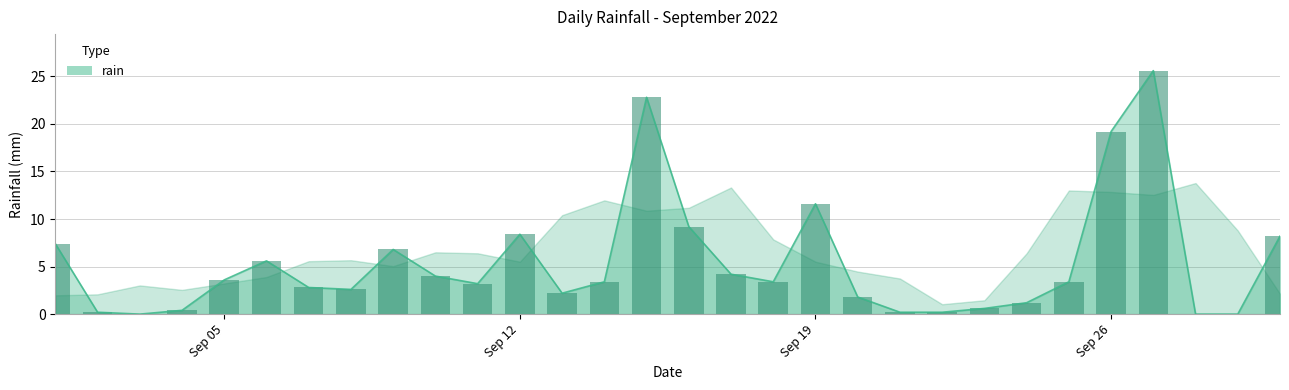

What is the approximate value at 2022-09-09?

6.8